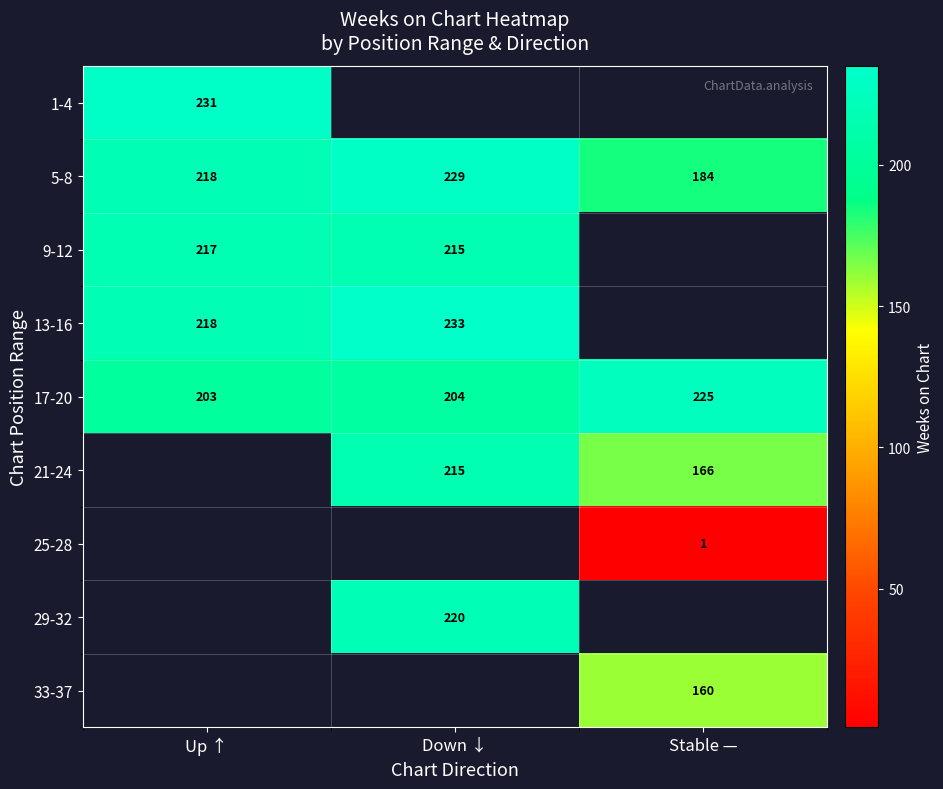

What is the smallest value displayed?

1.0